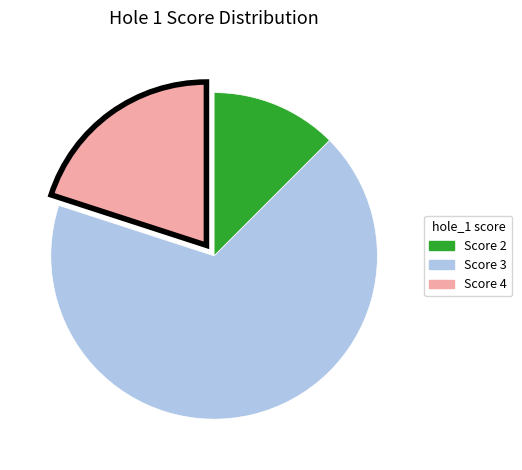

How many segments does this pie chart have?

3